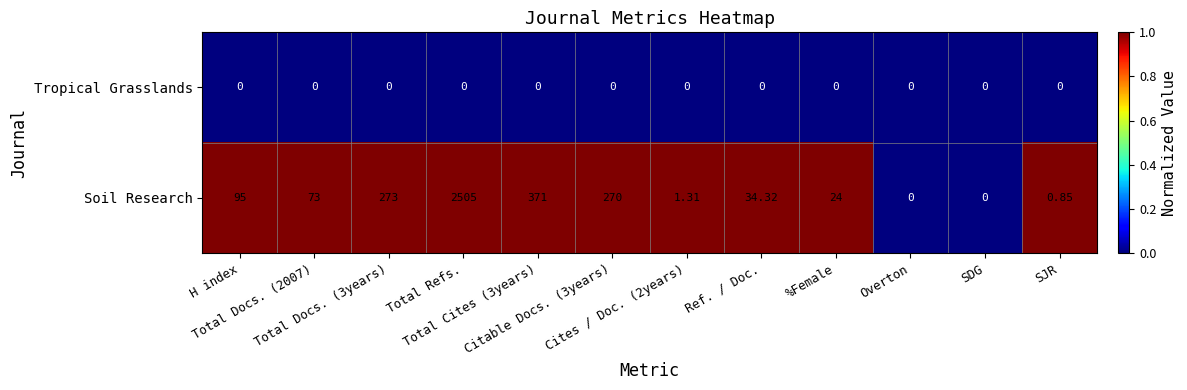

Which series has the largest total across all categories?

Soil Research